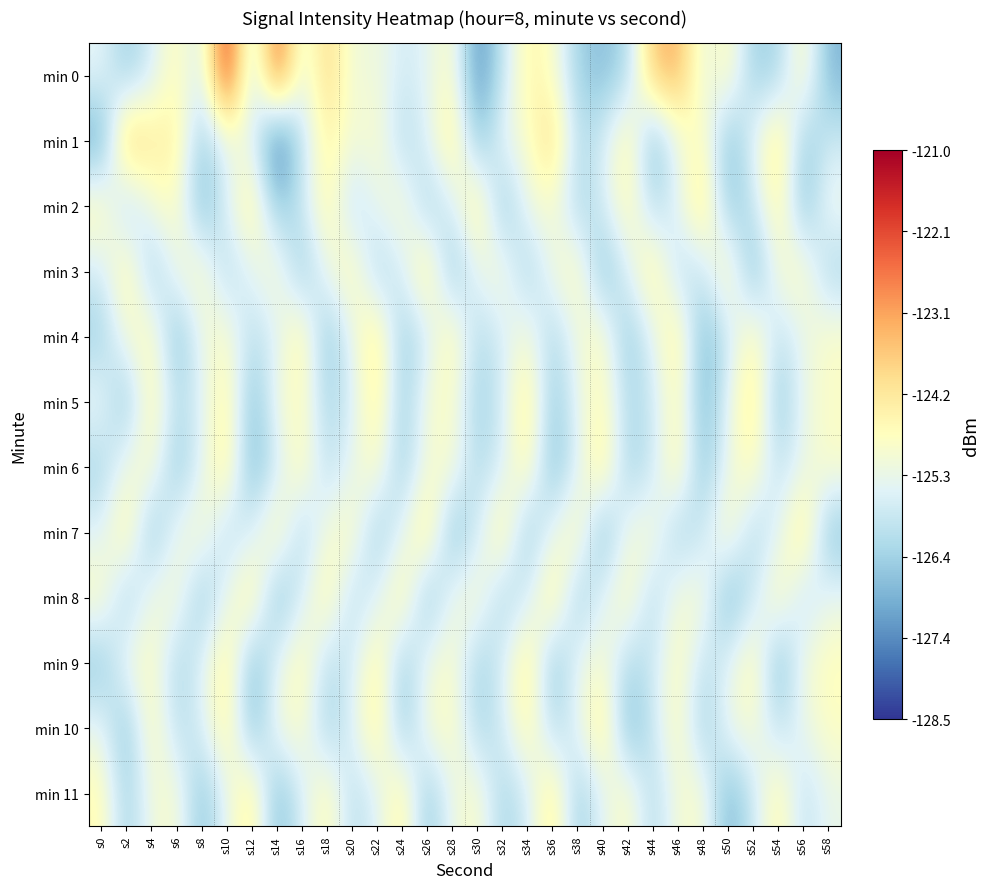

Reading left to right, extract all data points from this chart.

min 0: s0=-125.4	s2=-126.5	s4=-125.6	s6=-124.6	s8=-125.8	s10=-121.5	s12=-126.1	s14=-122.2	s16=-125.4	s18=-123.8	s20=-125.2	s22=-125.1	s24=-125.7	s26=-125.4	s28=-124.7	s30=-127.5	s32=-125.9	s34=-124.5	s36=-124.8	s38=-126.4	s40=-126.7	s42=-126.2	s44=-123.6	s46=-123.3	s48=-125.4	s50=-124.6	s52=-126.4	s54=-126.3	s56=-124.5	s58=-126.8
min 1: s0=-127.2	s2=-123.4	s4=-124.2	s6=-124.4	s8=-126.5	s10=-125.3	s12=-125.3	s14=-128.0	s16=-125.9	s18=-124.4	s20=-125.1	s22=-124.8	s24=-126.2	s26=-125.5	s28=-124.1	s30=-126.7	s32=-125.3	s34=-124.9	s36=-123.8	s38=-126.1	s40=-125.7	s42=-124.3	s44=-126.9	s46=-125.2	s48=-124.6	s50=-126.8	s52=-125.4	s54=-124.0	s56=-126.5	s58=-125.8
min 2: s0=-124.5	s2=-126.3	s4=-125.1	s6=-124.7	s8=-126.9	s10=-125.5	s12=-124.2	s14=-126.6	s16=-125.8	s18=-124.4	s20=-126.1	s22=-125.3	s24=-124.8	s26=-126.4	s28=-125.6	s30=-124.1	s32=-126.7	s34=-125.2	s36=-124.9	s38=-126.3	s40=-125.7	s42=-124.5	s44=-126.2	s46=-125.4	s48=-124.0	s50=-126.6	s52=-125.9	s54=-124.3	s56=-126.8	s58=-125.1
min 3: s0=-125.7	s2=-124.3	s4=-126.5	s6=-125.1	s8=-124.7	s10=-126.2	s12=-125.4	s14=-124.8	s16=-126.6	s18=-125.2	s20=-124.5	s22=-126.3	s24=-125.6	s26=-124.1	s28=-126.7	s30=-125.3	s32=-124.9	s34=-126.4	s36=-125.1	s38=-124.6	s40=-126.8	s42=-125.5	s44=-124.2	s46=-126.1	s48=-125.8	s50=-124.4	s52=-126.9	s54=-125.0	s56=-124.7	s58=-126.3
min 4: s0=-126.4	s2=-125.0	s4=-124.6	s6=-126.8	s8=-125.2	s10=-124.8	s12=-126.1	s14=-125.5	s16=-124.3	s18=-126.7	s20=-125.3	s22=-124.1	s24=-126.5	s26=-125.7	s28=-124.4	s30=-126.2	s32=-125.6	s34=-124.9	s36=-126.3	s38=-125.1	s40=-124.7	s42=-126.6	s44=-125.4	s46=-124.2	s48=-126.9	s50=-125.8	s52=-124.5	s54=-126.0	s56=-125.3	s58=-124.8
min 5: s0=-125.2	s2=-126.7	s4=-124.4	s6=-126.1	s8=-125.5	s10=-124.3	s12=-126.8	s14=-125.1	s16=-124.7	s18=-126.3	s20=-125.6	s22=-124.2	s24=-126.5	s26=-125.0	s28=-124.8	s30=-126.4	s32=-125.7	s34=-124.1	s36=-126.6	s38=-125.3	s40=-124.6	s42=-126.2	s44=-125.8	s46=-124.5	s48=-126.9	s50=-125.4	s52=-124.0	s54=-126.7	s56=-125.2	s58=-124.9
min 6: s0=-126.3	s2=-125.1	s4=-124.8	s6=-126.6	s8=-125.4	s10=-124.2	s12=-126.9	s14=-125.7	s16=-124.5	s18=-126.1	s20=-125.3	s22=-124.7	s24=-126.5	s26=-125.0	s28=-124.9	s30=-126.2	s32=-125.6	s34=-124.4	s36=-126.8	s38=-125.5	s40=-124.1	s42=-126.4	s44=-125.8	s46=-124.3	s48=-126.7	s50=-125.2	s52=-124.6	s54=-126.0	s56=-125.3	s58=-124.8
min 7: s0=-125.5	s2=-124.3	s4=-126.7	s6=-125.2	s8=-124.8	s10=-126.1	s12=-125.6	s14=-124.4	s16=-126.3	s18=-125.0	s20=-124.7	s22=-126.5	s24=-125.4	s26=-124.1	s28=-126.8	s30=-125.7	s32=-124.2	s34=-126.6	s36=-125.3	s38=-124.5	s40=-126.9	s42=-125.1	s44=-124.9	s46=-126.4	s48=-125.8	s50=-124.6	s52=-126.2	s54=-125.5	s56=-124.0	s58=-126.7
min 8: s0=-124.7	s2=-126.4	s4=-125.1	s6=-124.9	s8=-126.6	s10=-125.3	s12=-124.2	s14=-126.8	s16=-125.6	s18=-124.4	s20=-126.1	s22=-125.5	s24=-124.3	s26=-126.7	s28=-125.2	s30=-124.8	s32=-126.3	s34=-125.7	s36=-124.1	s38=-126.5	s40=-125.4	s42=-124.6	s44=-126.2	s46=-125.0	s48=-124.9	s50=-126.9	s52=-125.8	s54=-124.5	s56=-126.0	s58=-125.3
min 9: s0=-126.6	s2=-125.1	s4=-124.7	s6=-126.3	s8=-125.5	s10=-124.2	s12=-126.8	s14=-125.4	s16=-124.5	s18=-126.1	s20=-125.7	s22=-124.3	s24=-126.5	s26=-125.2	s28=-124.8	s30=-126.4	s32=-125.6	s34=-124.1	s36=-126.7	s38=-125.3	s40=-124.9	s42=-126.2	s44=-125.8	s46=-124.6	s48=-126.0	s50=-125.5	s52=-124.4	s54=-126.9	s56=-125.1	s58=-124.7
min 10: s0=-125.3	s2=-126.7	s4=-124.5	s6=-126.1	s8=-125.6	s10=-124.3	s12=-126.8	s14=-125.1	s16=-124.8	s18=-126.4	s20=-125.5	s22=-124.2	s24=-126.6	s26=-125.0	s28=-124.7	s30=-126.3	s32=-125.7	s34=-124.4	s36=-126.2	s38=-125.4	s40=-124.1	s42=-126.9	s44=-125.8	s46=-124.6	s48=-126.5	s50=-125.2	s52=-124.9	s54=-126.0	s56=-125.3	s58=-124.8
min 11: s0=-124.6	s2=-126.4	s4=-125.1	s6=-124.9	s8=-126.7	s10=-125.3	s12=-124.2	s14=-126.8	s16=-125.6	s18=-124.5	s20=-126.1	s22=-125.5	s24=-124.3	s26=-126.6	s28=-125.2	s30=-124.8	s32=-126.3	s34=-125.7	s36=-124.1	s38=-126.5	s40=-125.4	s42=-124.7	s44=-126.2	s46=-125.0	s48=-124.9	s50=-126.9	s52=-125.8	s54=-124.4	s56=-126.0	s58=-125.3